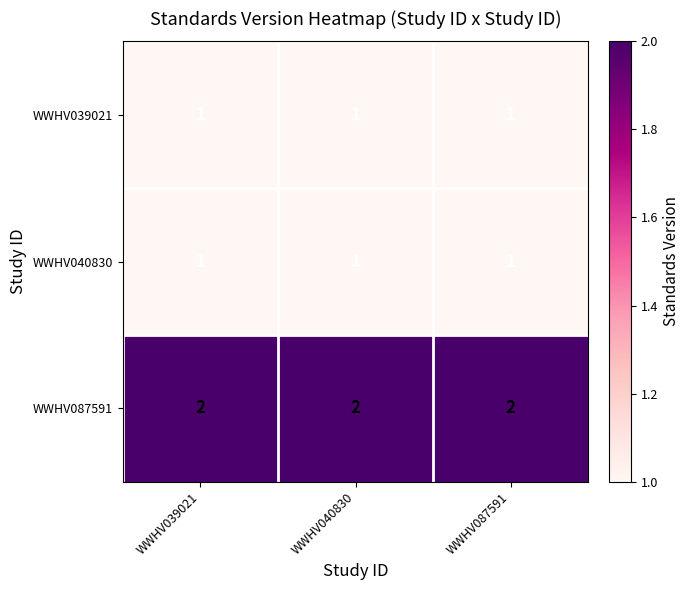

The WWHV087591 series shows 2 at WWHV087591. True or false?

True